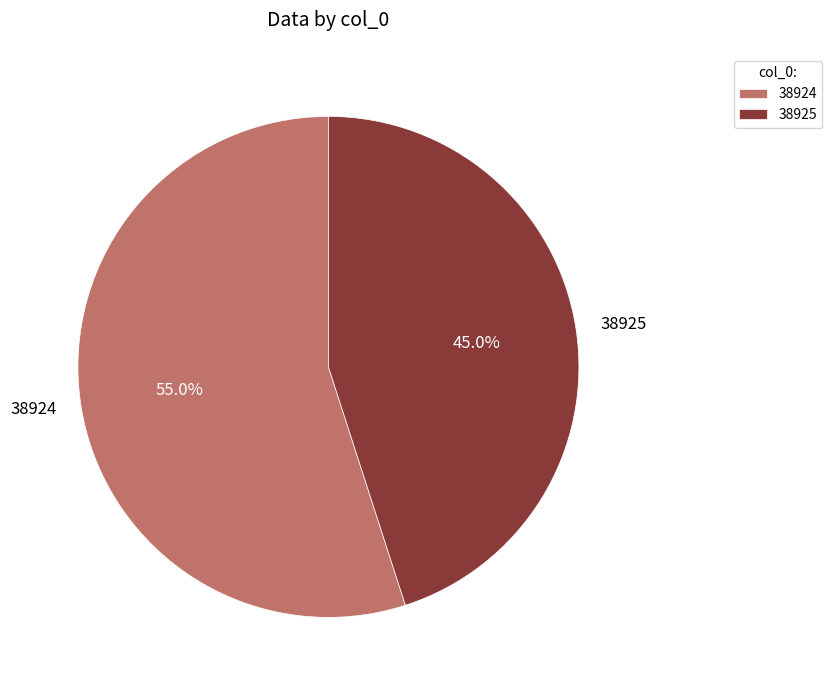

To the nearest percent, what percentage of the pie is 38925?

45%